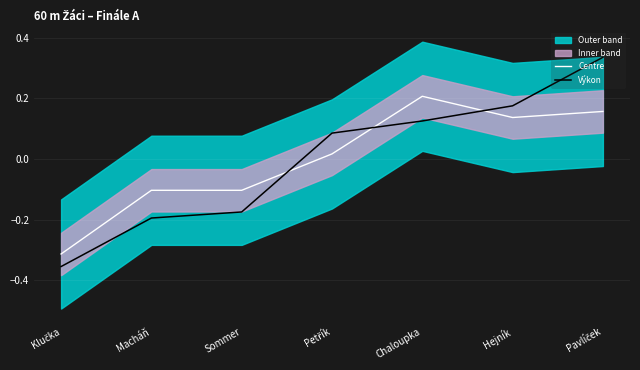

What is the difference between the second highest and second lowest values in the Centre series?

0.3